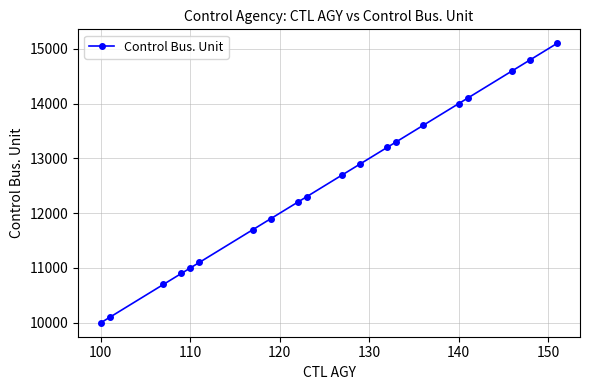

What is the value of the 12th point from the left?

12900